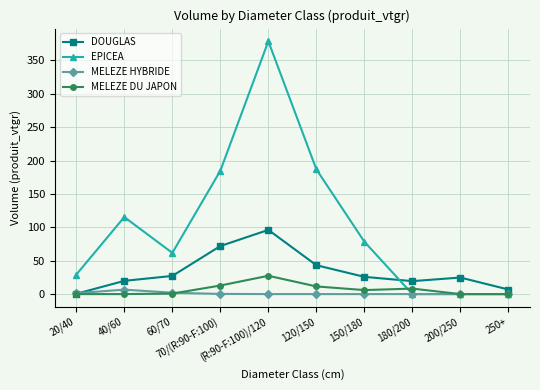

At which category is the sum across all series the highest?

(R:90-F:100)/120